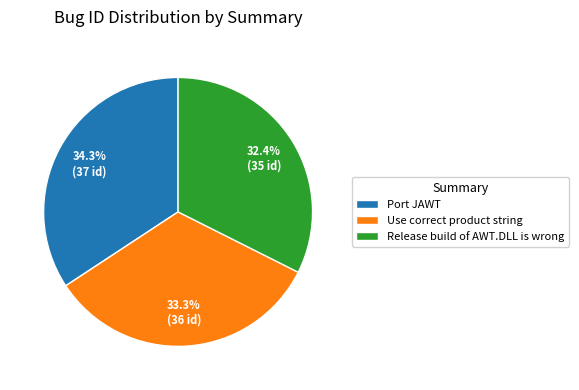

What percentage do Port JAWT and Use correct product string together represent?

67.6%